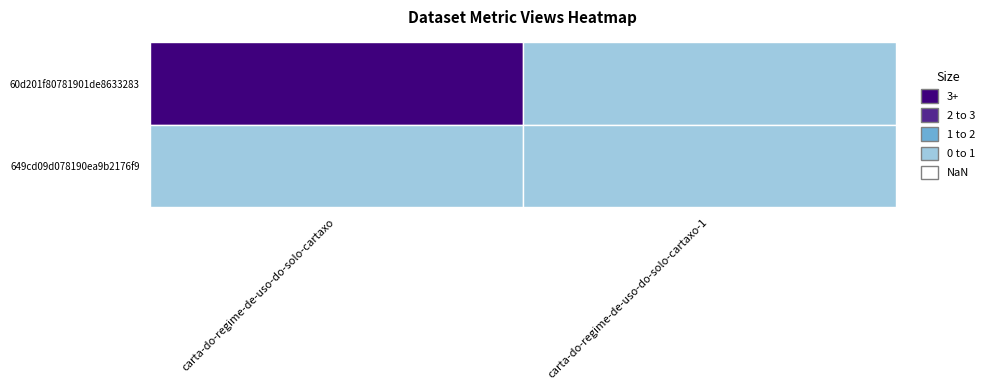

Which has a higher value, carta-do-regime-de-uso-do-solo-cartaxo or carta-do-regime-de-uso-do-solo-cartaxo-1?

carta-do-regime-de-uso-do-solo-cartaxo